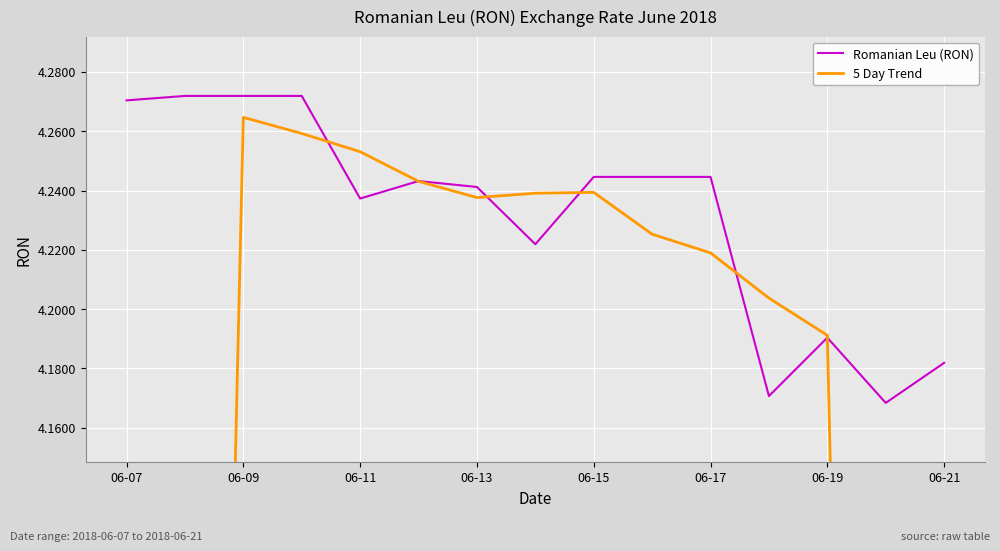

How many interior local peaks does the 5 Day Trend series have?

2